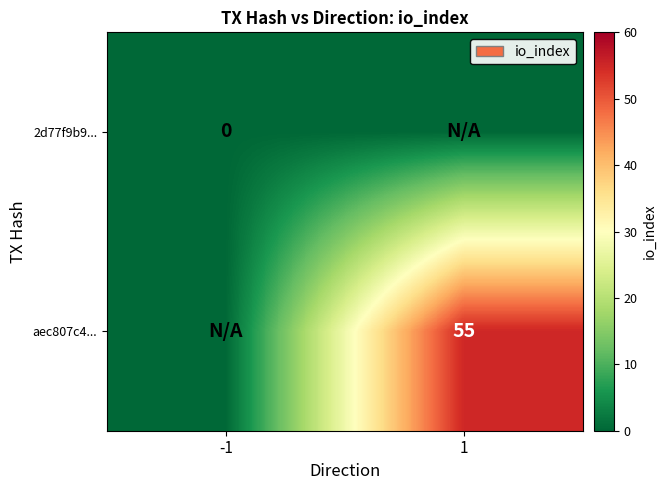

What is the maximum value shown in the chart?

55